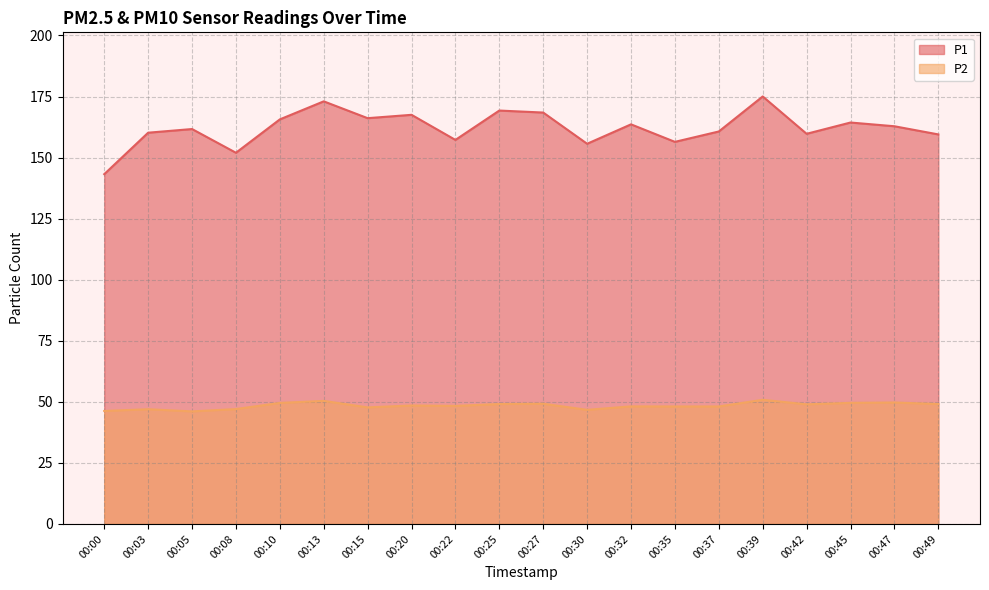

True or false: P1 and P2 cross at least once.

False